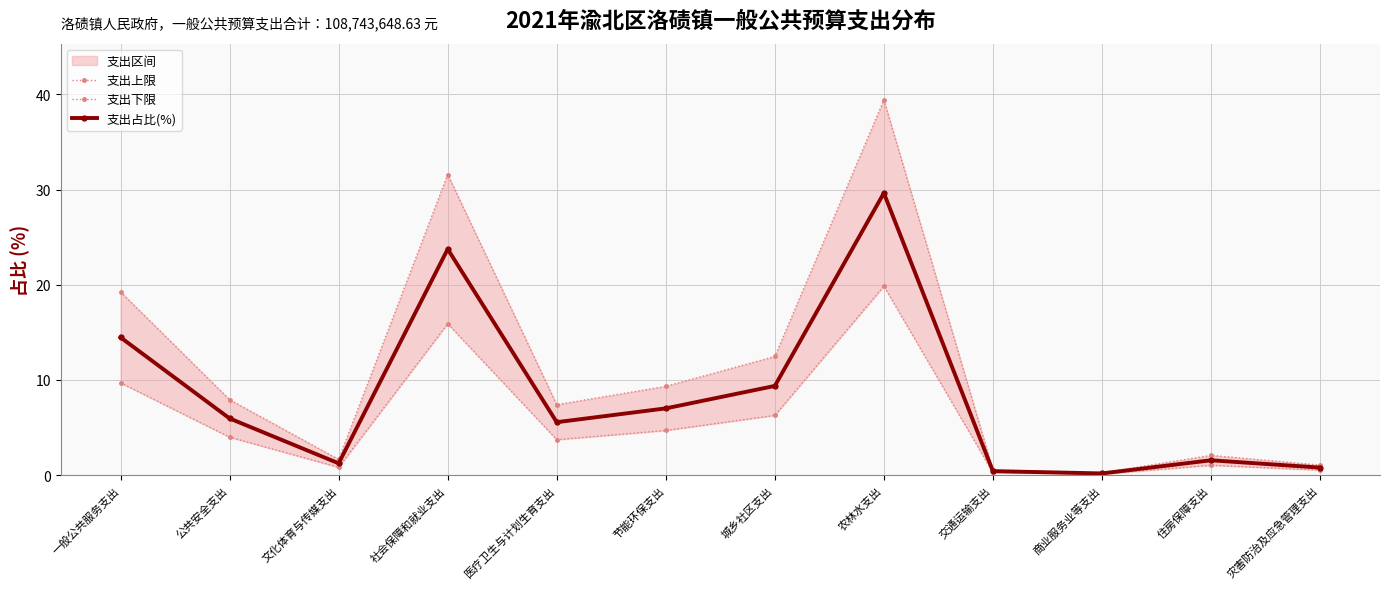

Rank the series by their average value, from lowest to highest.

支出下限, 支出占比(%), 支出上限